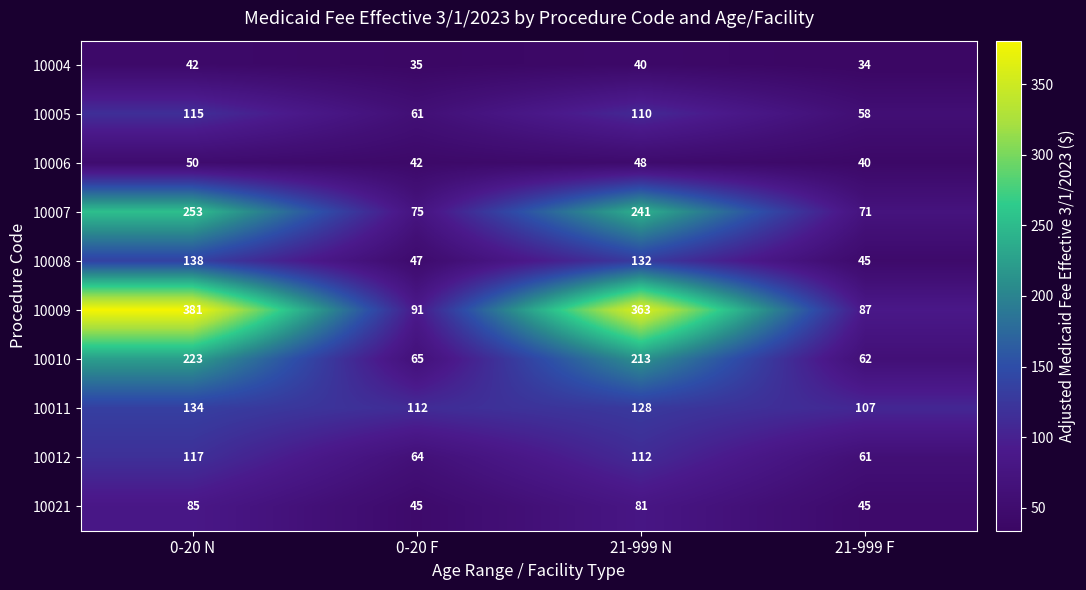

Rank the categories by 10009 value from highest to lowest.

0-20 N, 21-999 N, 0-20 F, 21-999 F